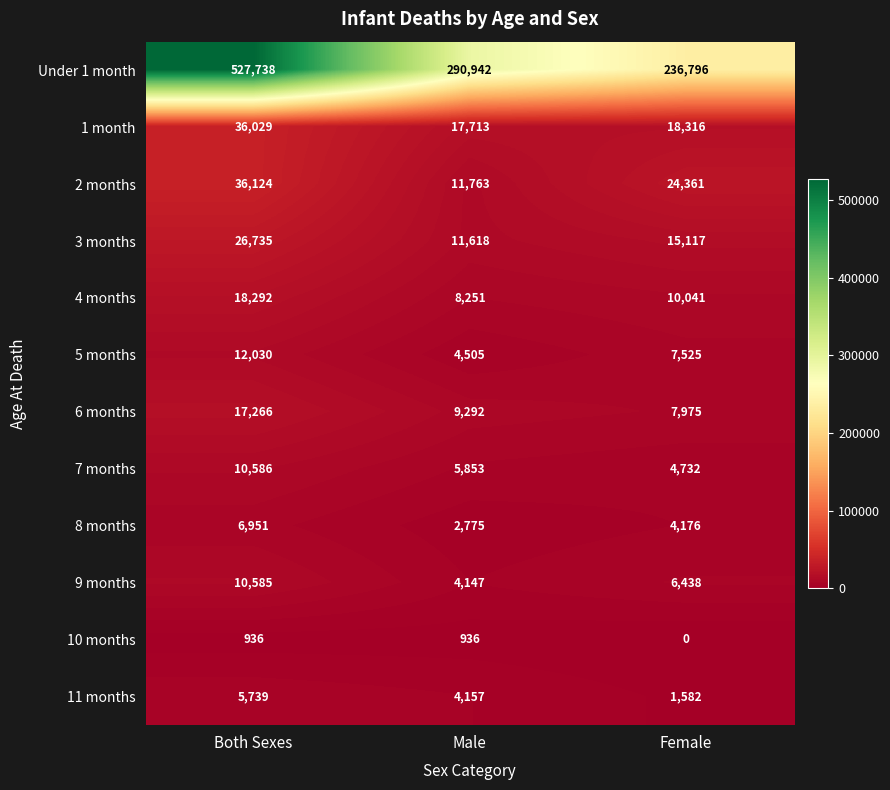

Which series has the largest total across all categories?

Under 1 month